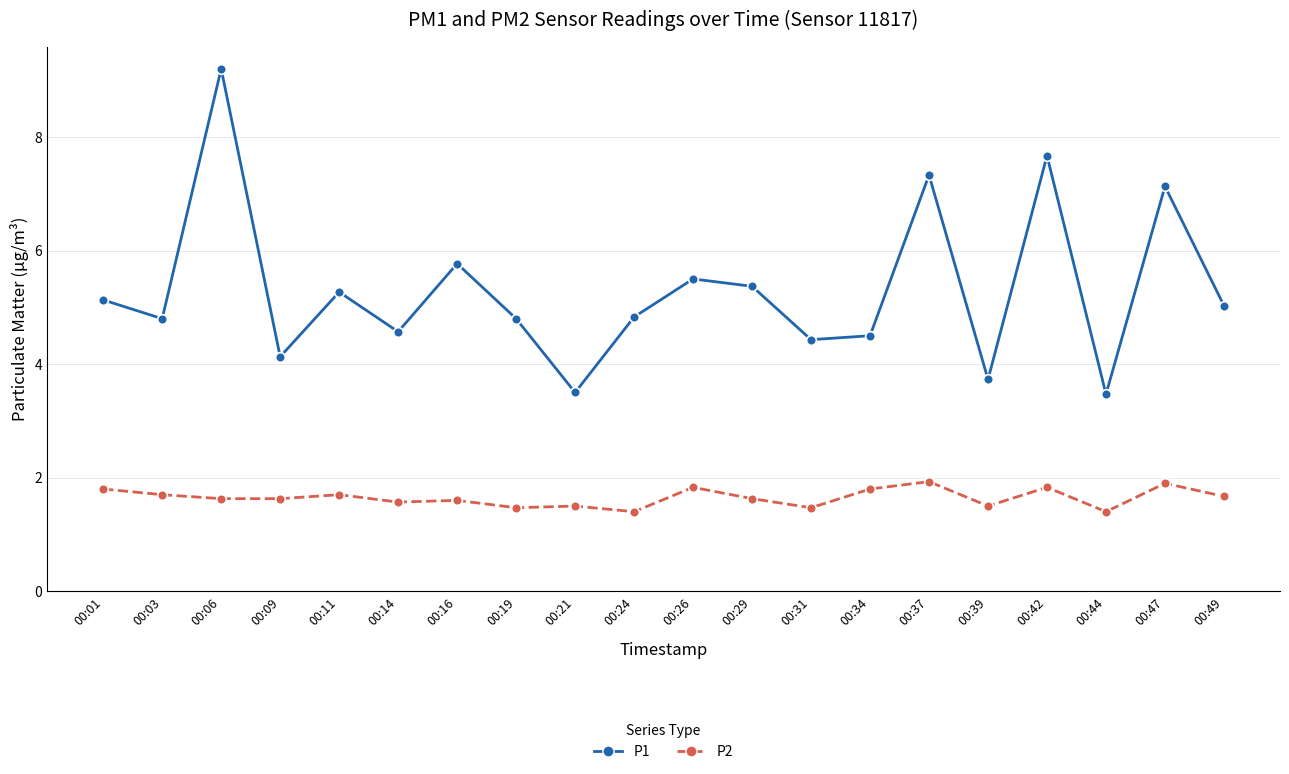

What is the difference between the maximum and minimum values in the P2 series?

0.5